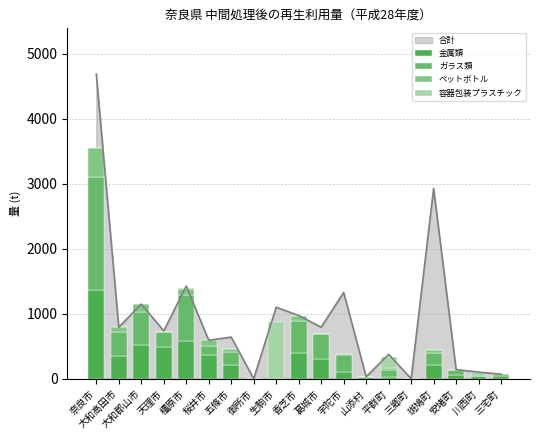

How many bars are there in each group?

4